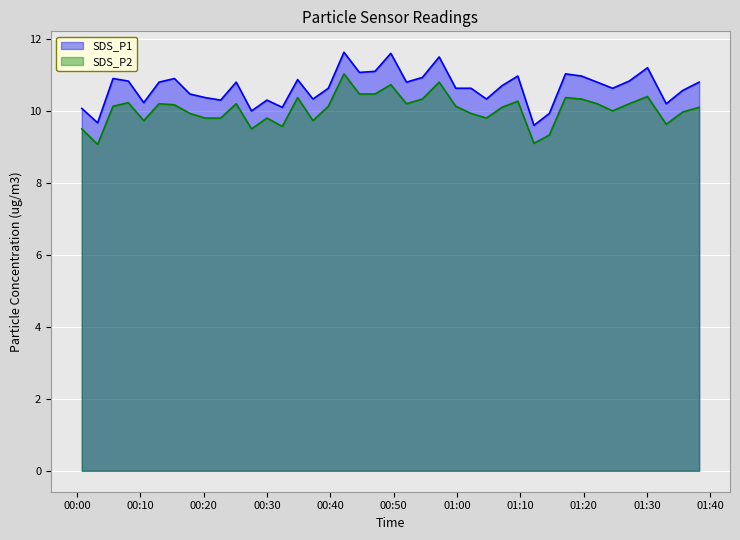

At which label is SDS_P1 closest to 10?

2022/06/08 00:27:32